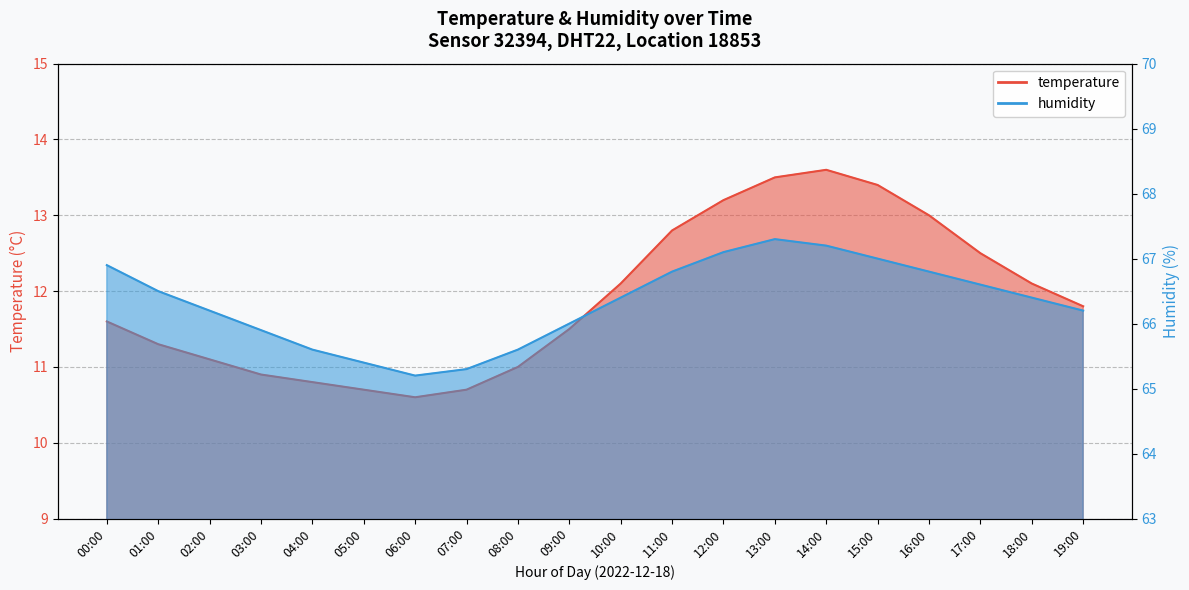

Reading left to right, what are all the values shown in this chart?

temperature: 00:00=11.6	01:00=11.3	02:00=11.1	03:00=10.9	04:00=10.8	05:00=10.7	06:00=10.6	07:00=10.7	08:00=11.0	09:00=11.5	10:00=12.1	11:00=12.8	12:00=13.2	13:00=13.5	14:00=13.6	15:00=13.4	16:00=13.0	17:00=12.5	18:00=12.1	19:00=11.8
humidity: 00:00=66.9	01:00=66.5	02:00=66.2	03:00=65.9	04:00=65.6	05:00=65.4	06:00=65.2	07:00=65.3	08:00=65.6	09:00=66.0	10:00=66.4	11:00=66.8	12:00=67.1	13:00=67.3	14:00=67.2	15:00=67.0	16:00=66.8	17:00=66.6	18:00=66.4	19:00=66.2